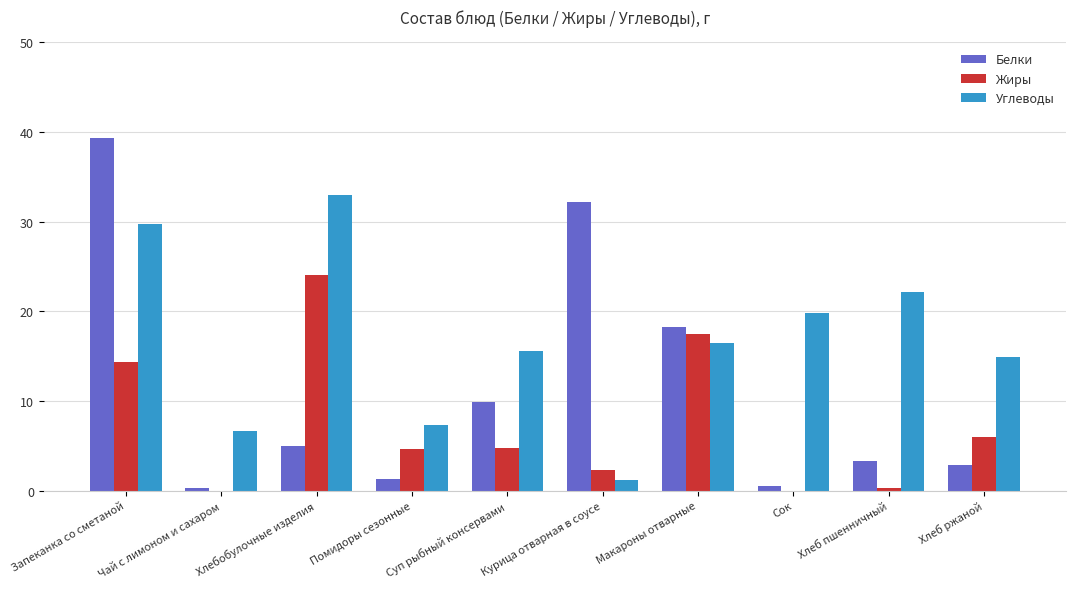

What is the approximate value of Углеводы at Помидоры сезонные?

7.3